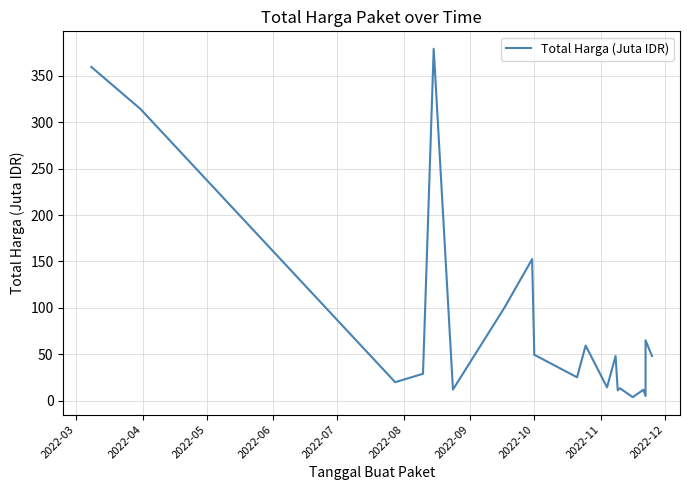

What is the difference between the maximum and minimum values?

375.2